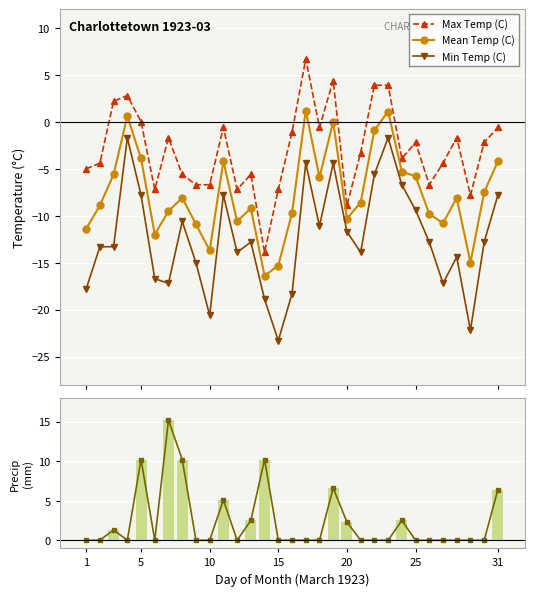

What is the value of the Mean Temp (C) point at the 27th from the left?

-10.8